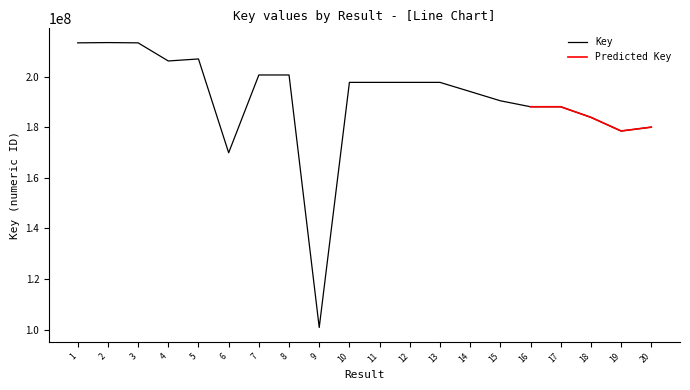

The chart shows a value of 66938612 at 2. True or false?

False